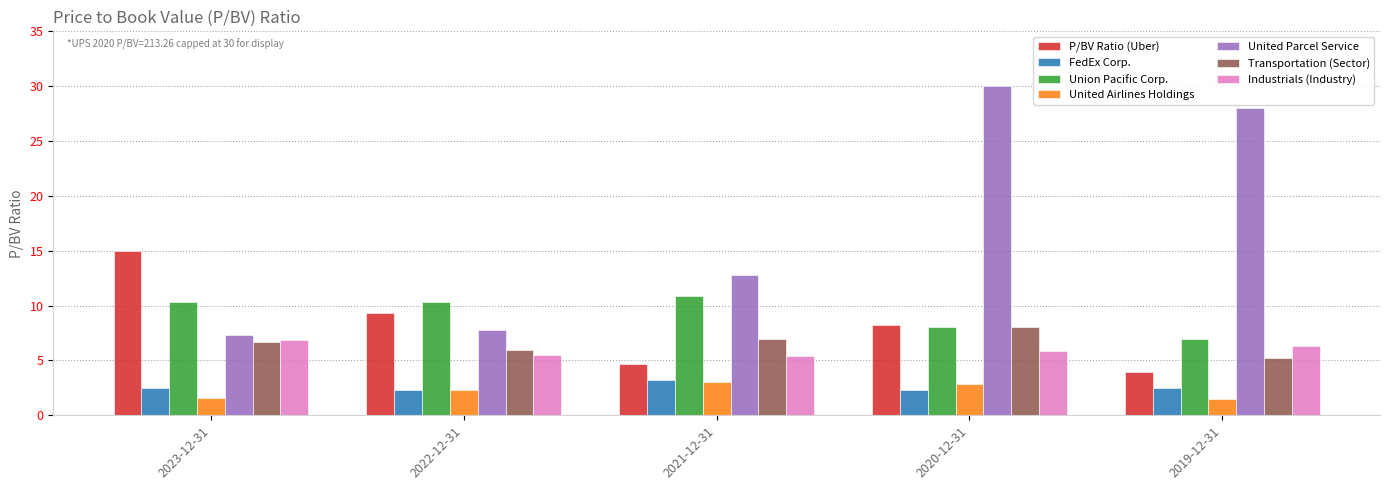

What is the difference between the maximum and minimum values in the Industrials (Industry) series?

1.4